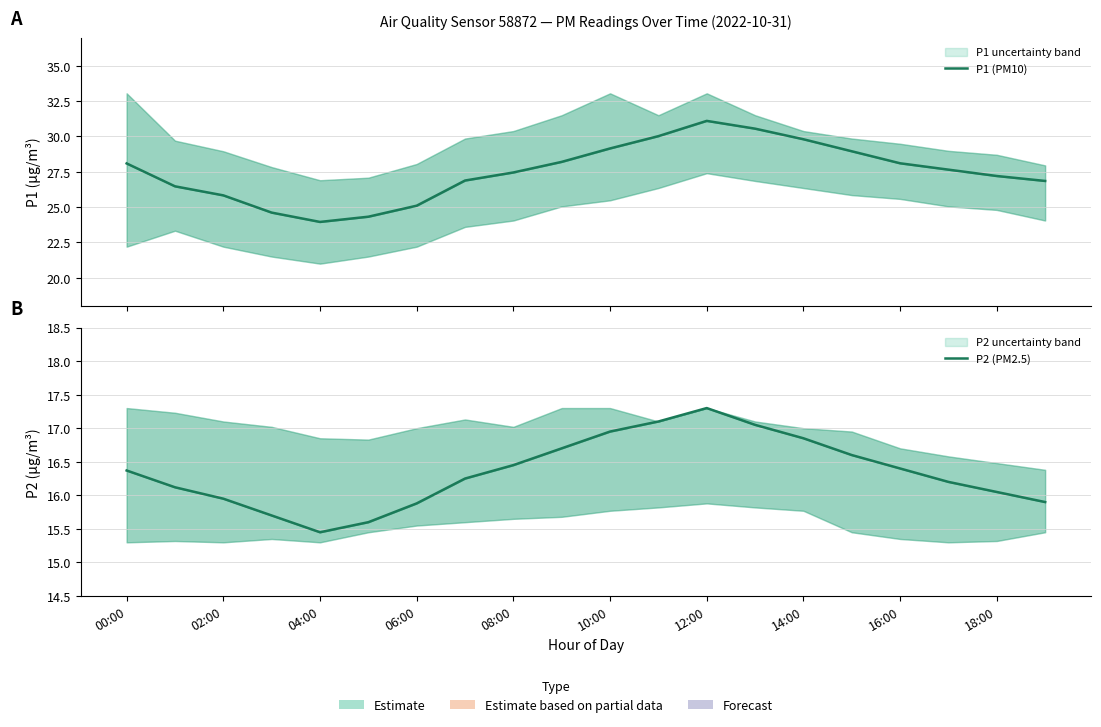

How many data points does each series have?

20